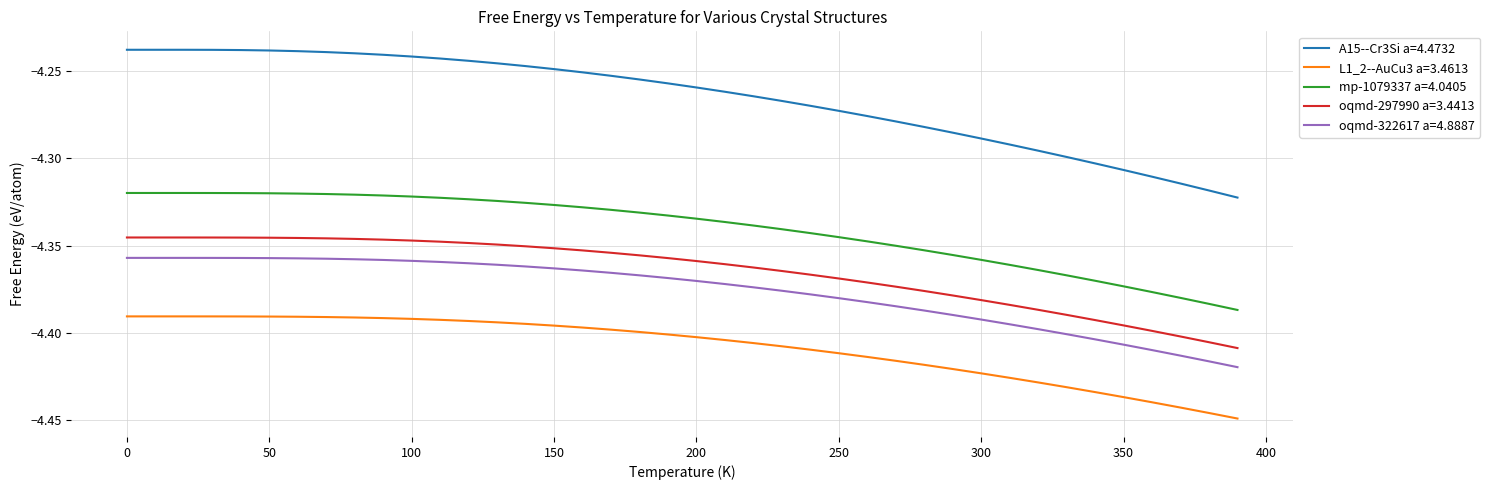

Which series has the widest spread of values?

A15--Cr3Si a=4.4732